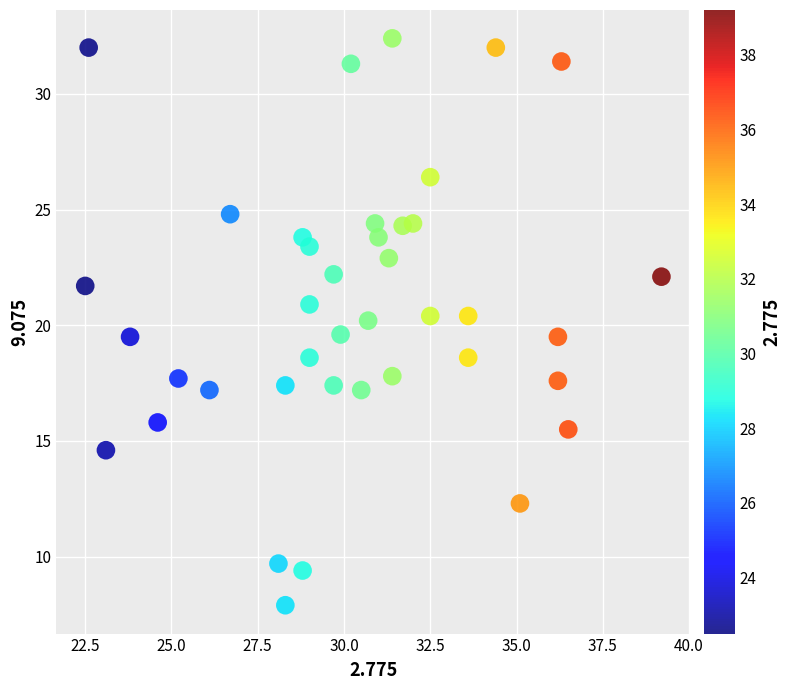

What is the range of Y values (max minus min)?

24.5